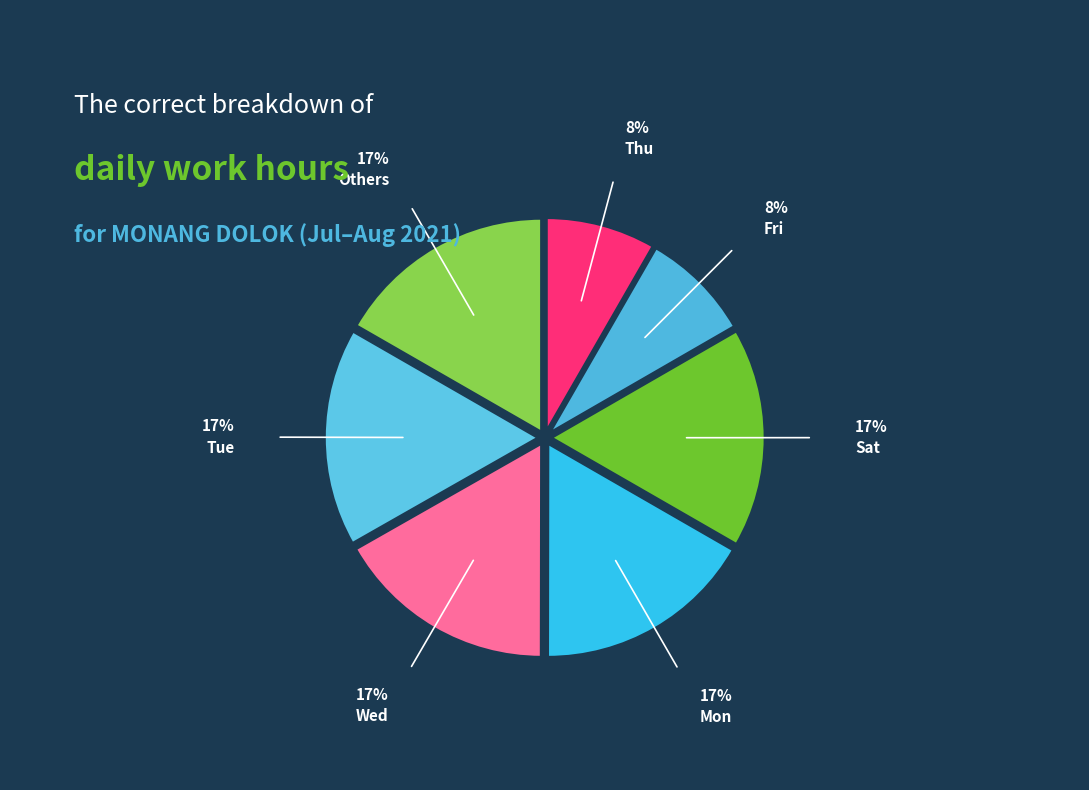

Count the number of slices in the pie.

7